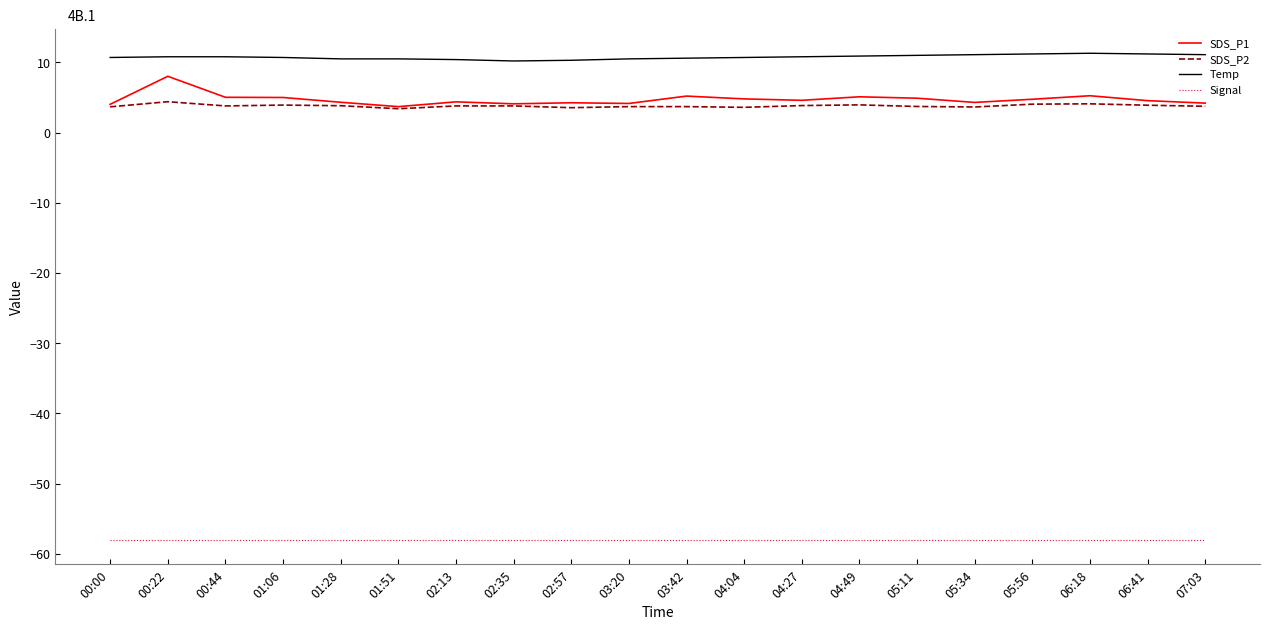

Where is Signal nearest to the value -58?

00:00